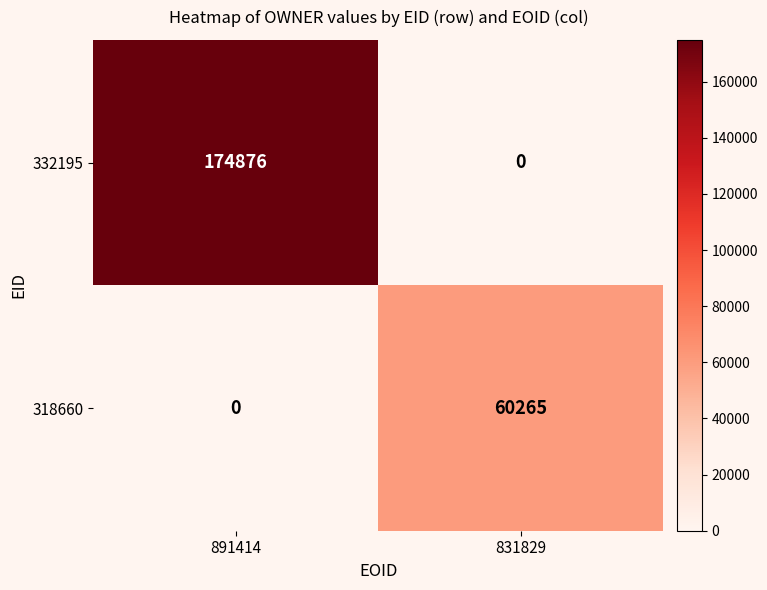

At 891414, list the series in order from smallest to largest.

318660, 332195